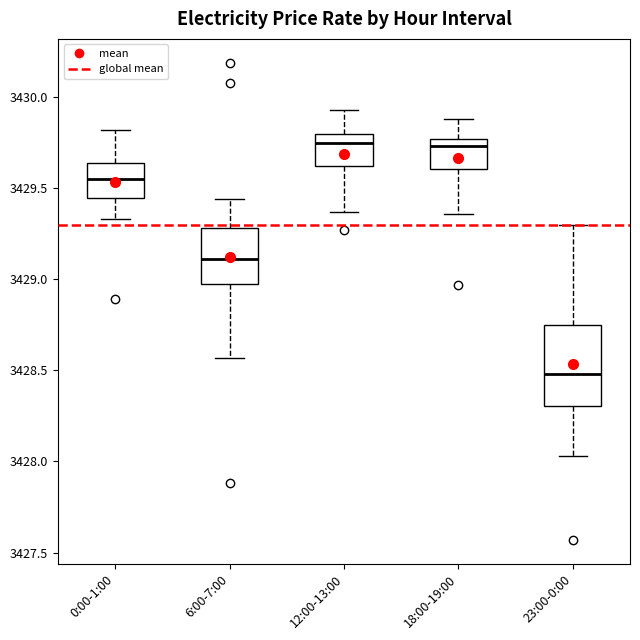

Where does the upper whisker of the box for 0:00-1:00 end on the y-axis? The values are not printed on the chart, so give them approximately, as read against the axis.

3429.80